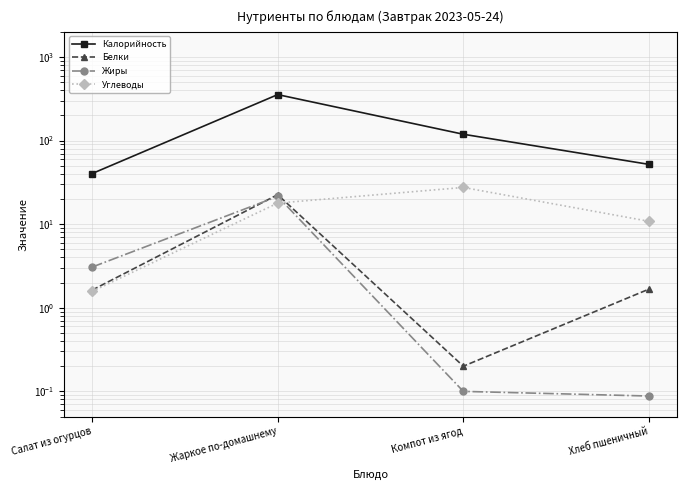

What is the value of the Углеводы point at the 3rd from the left?

27.5